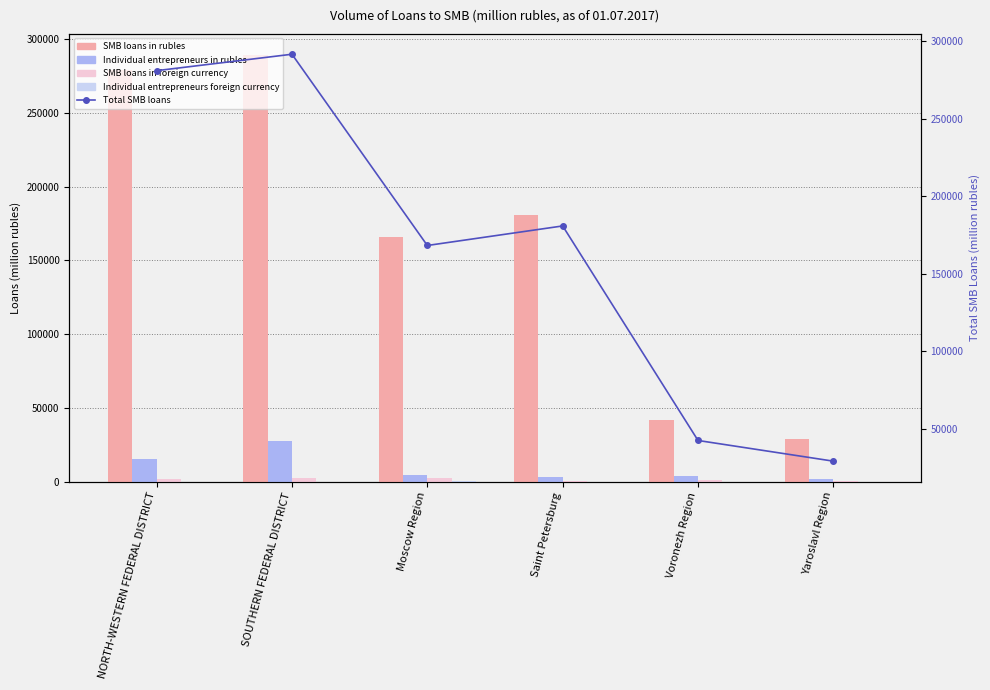

What position from the right is Saint Petersburg?

3